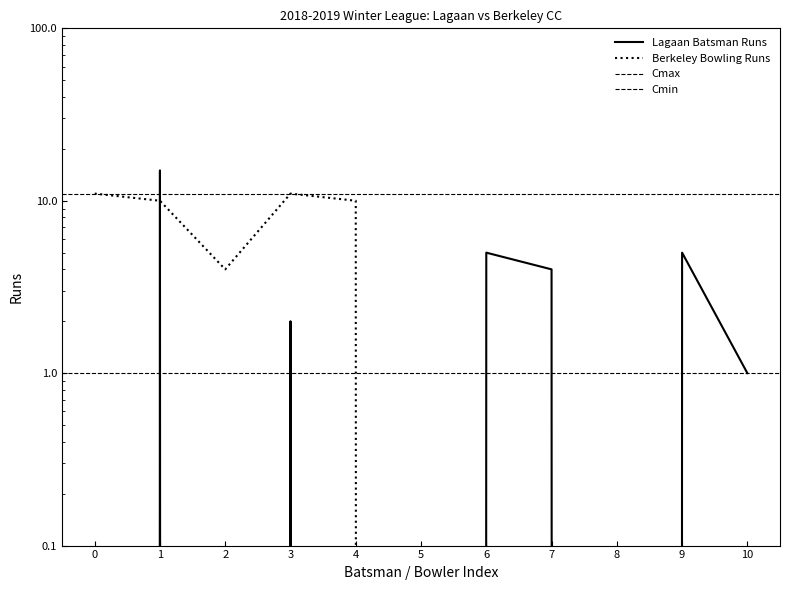

List the series in order of their overall mean, lowest first.

Lagaan Batsman Runs, Berkeley Bowling Runs